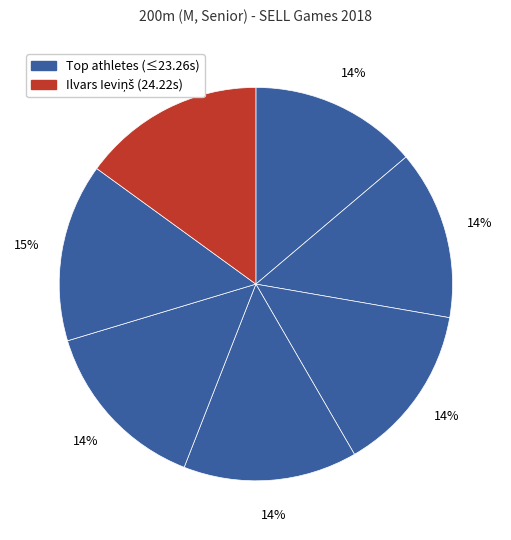

How many segments does this pie chart have?

7